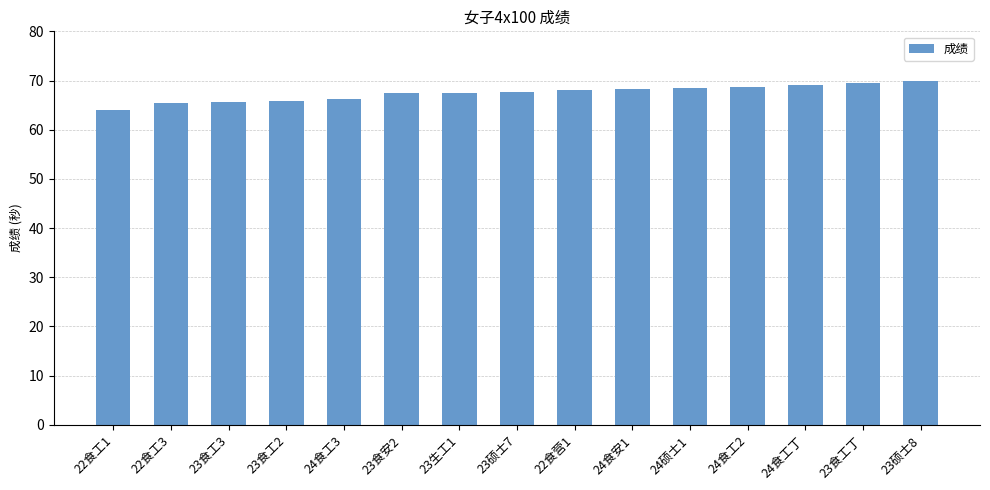

What is the difference between the values at 22食工1 and 24食工3?

2.3